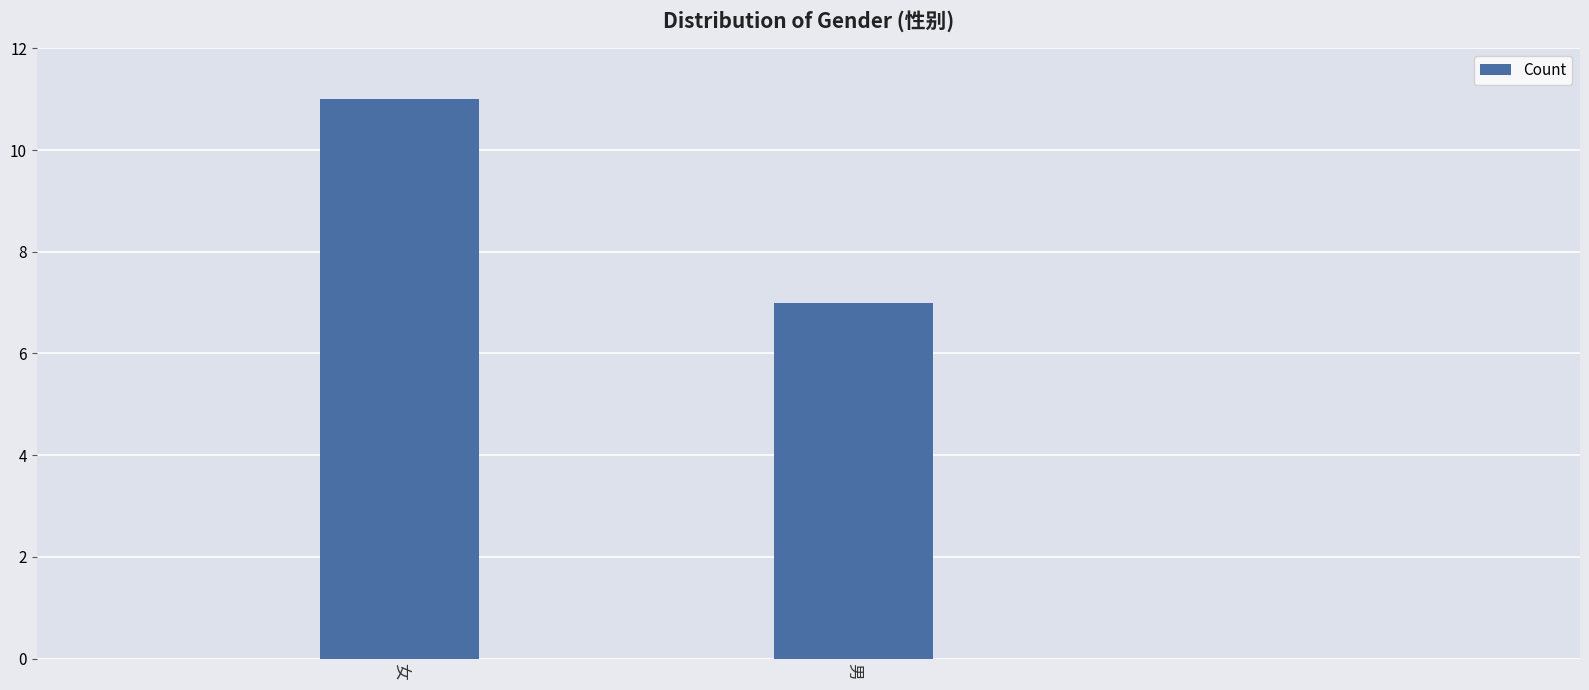

Reading left to right, extract all data points from this chart.

女=11	男=7